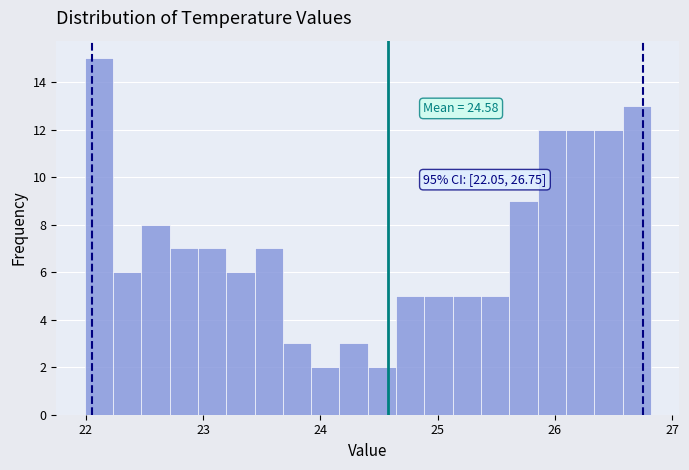

Around what value on the x-axis is the tallest bar? Give the approximate position of its centre, as read against the axis.

22.1